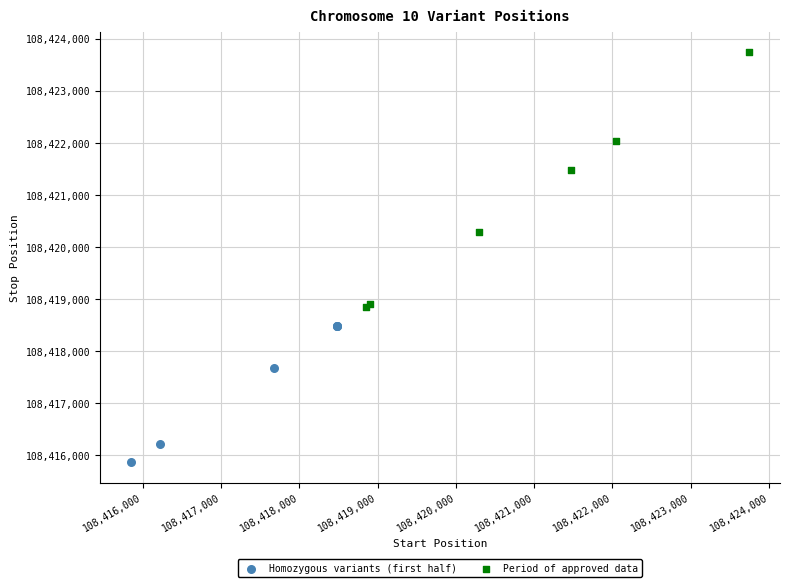

What are all the series names shown in the legend?

Homozygous variants (first half), Period of approved data